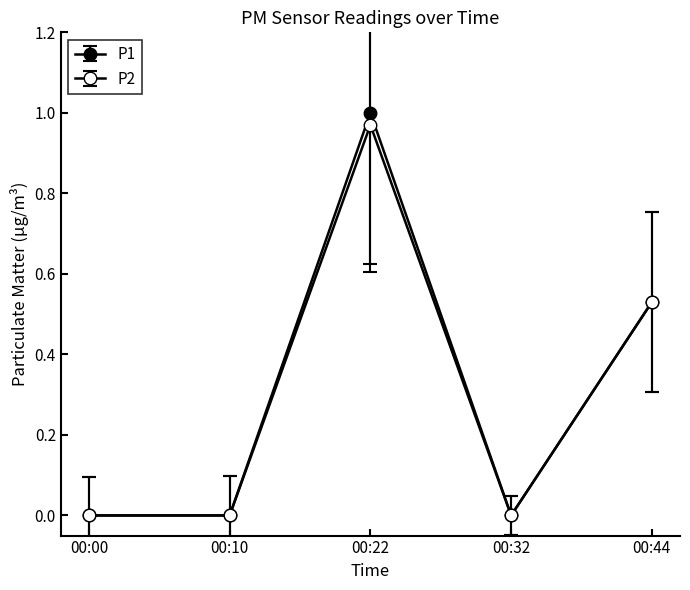

What is the difference between the maximum and minimum values in the P1 series?

1.0